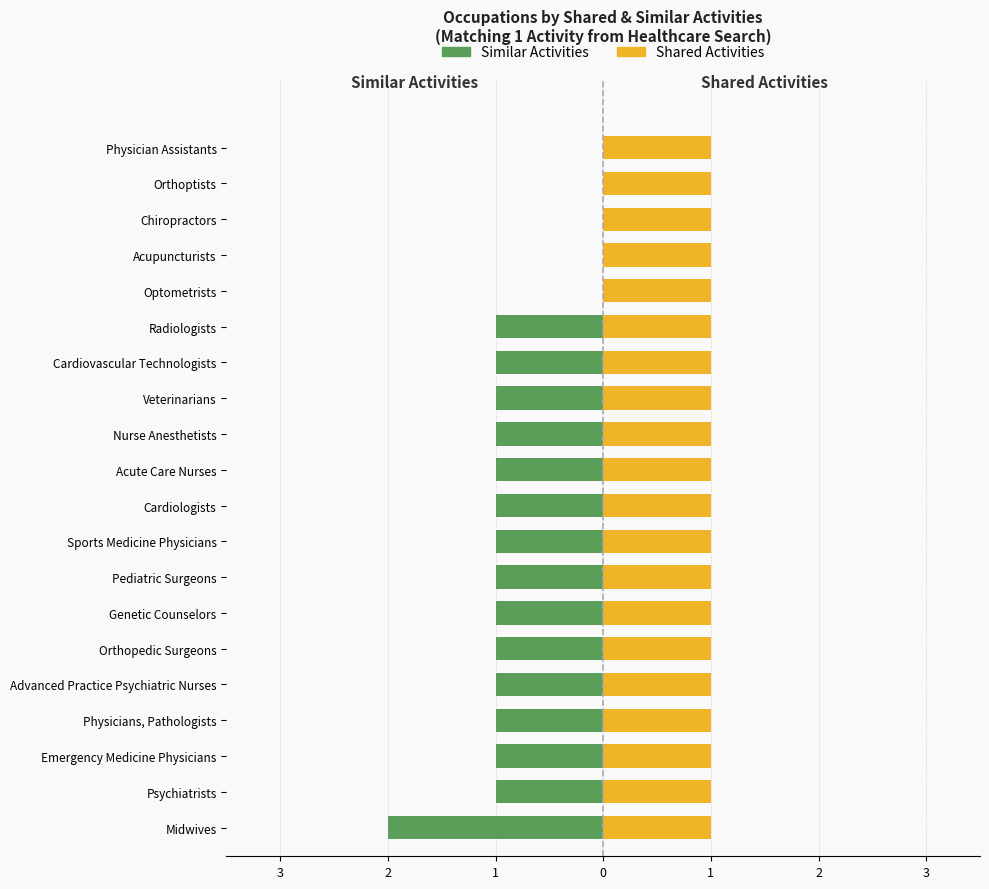

What are all the series names shown in the legend?

Similar Activities, Shared Activities